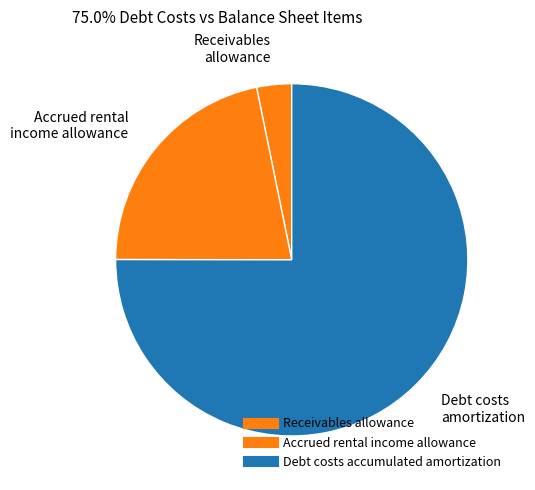

What is the change in value from Receivables allowance to Accrued rental income allowance?

+4515